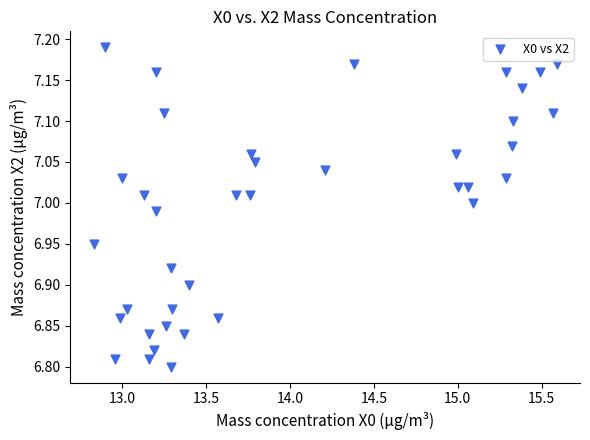

What is the range of Y values (max minus min)?

0.4